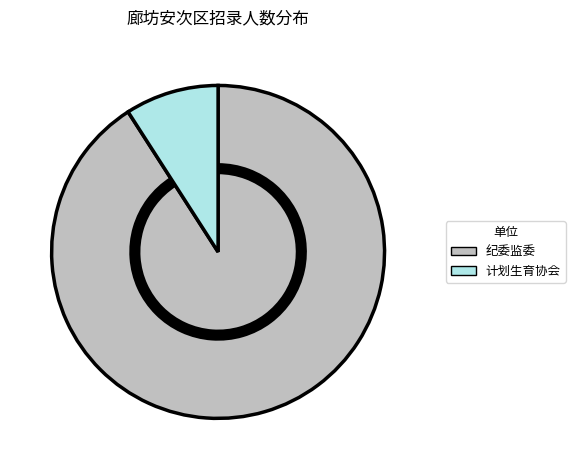

What is the smallest slice in the pie chart?

计划生育协会